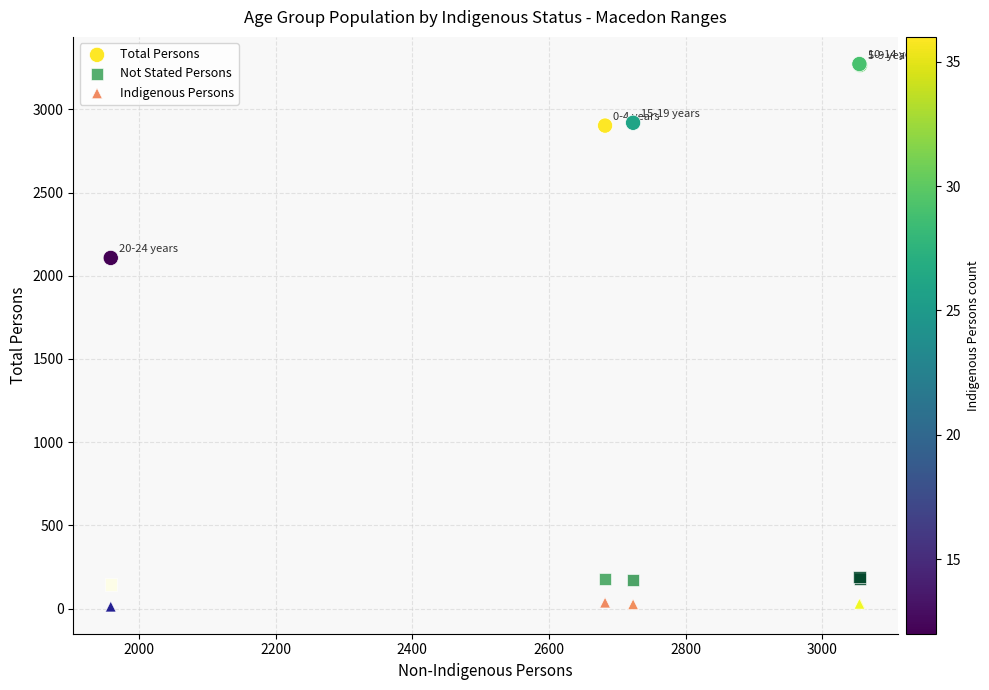

Across all series, what Y value is closest to 1642?

2107